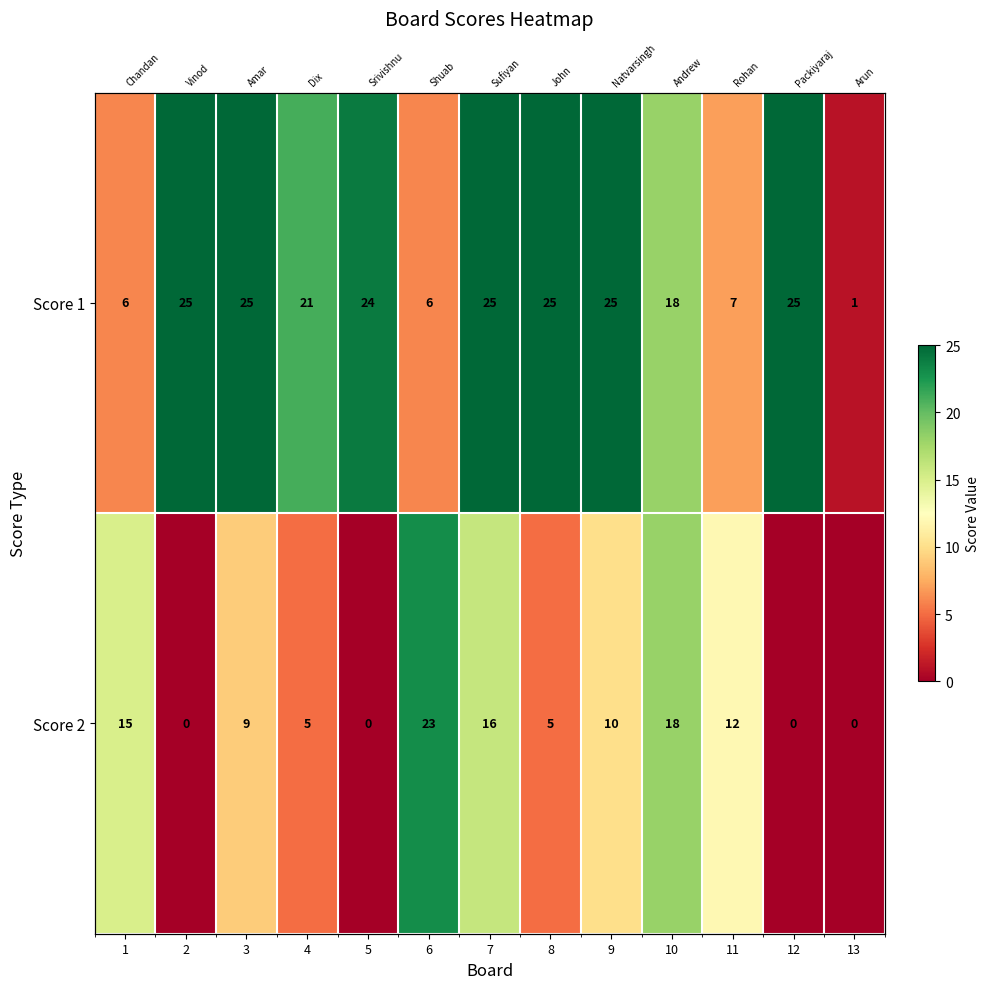

What is the difference between the Score 2 values at 8 and 6?

18